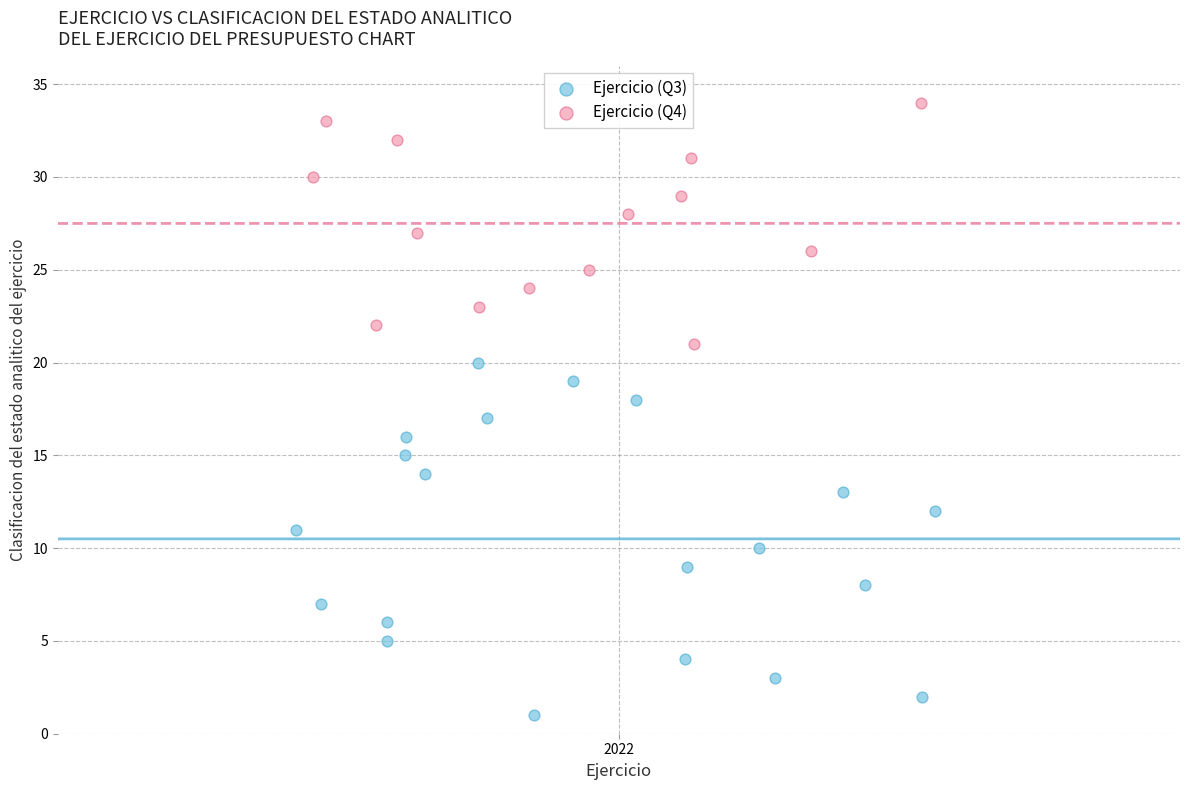

Which series contains the highest Y value?

Ejercicio (Q4)